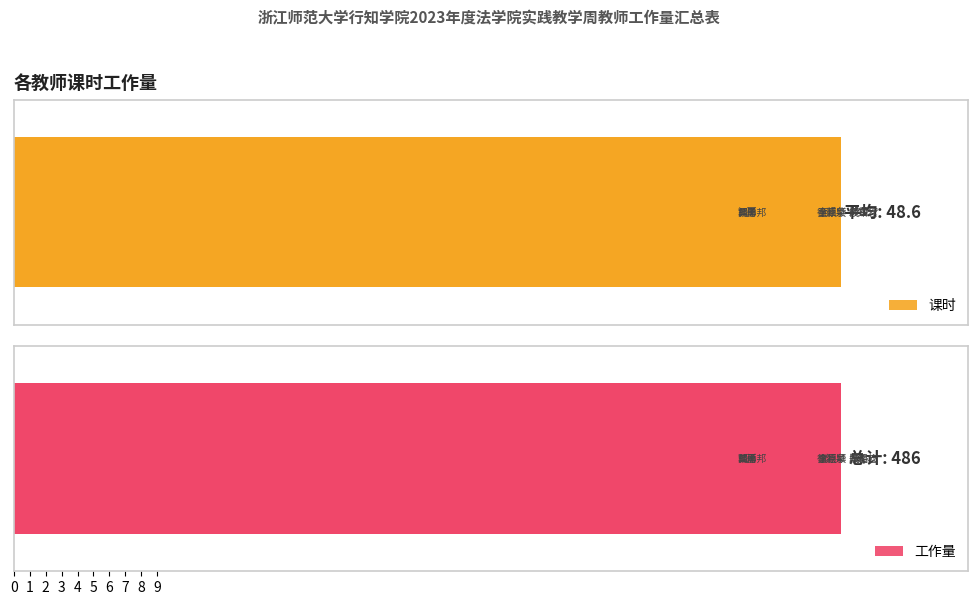

How many bars are there in each group?

2